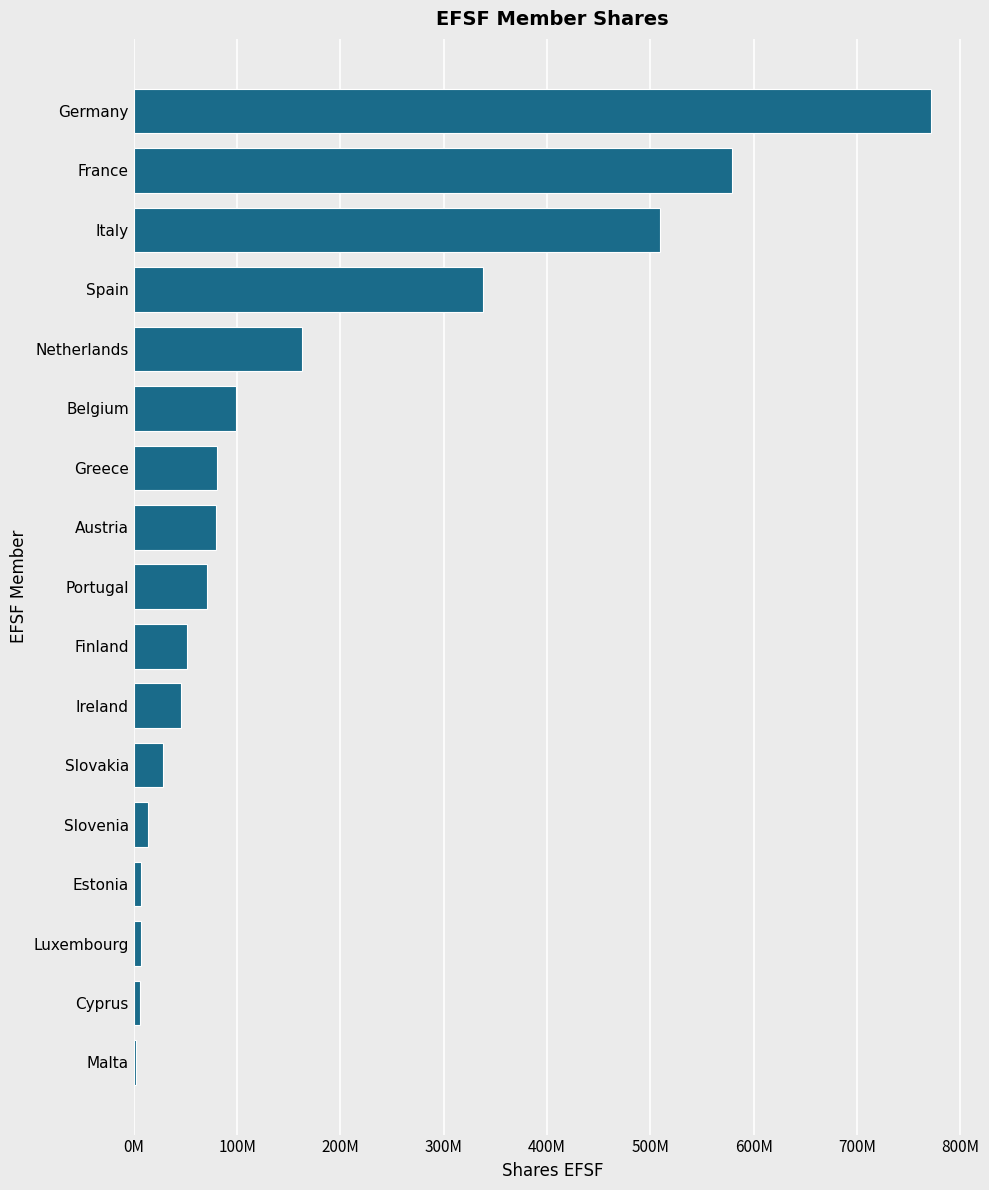

What is the maximum value shown in the chart?

771706294